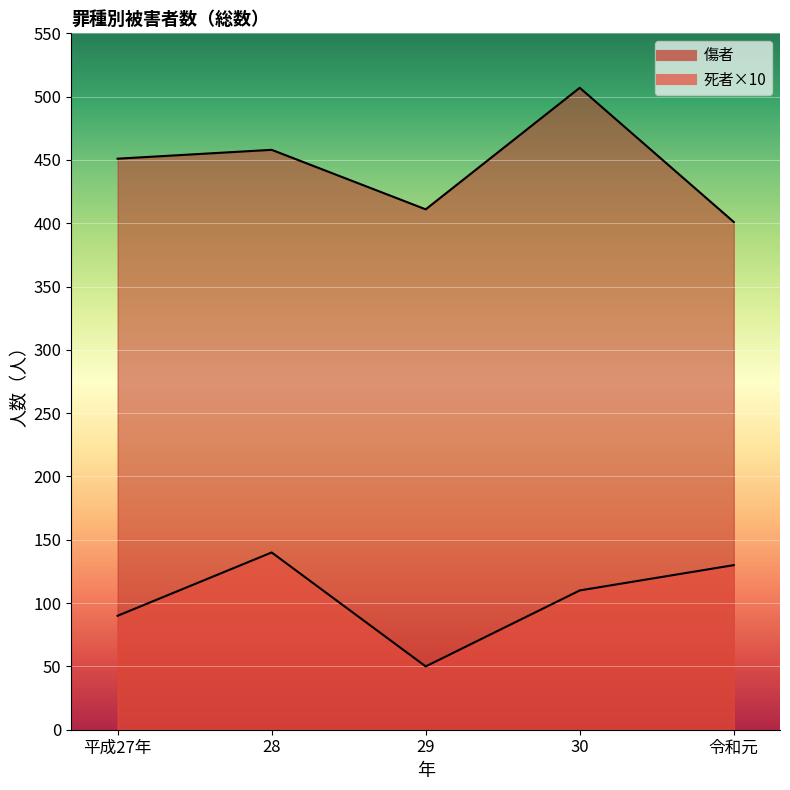

What is the average value of the 死者 series?

104